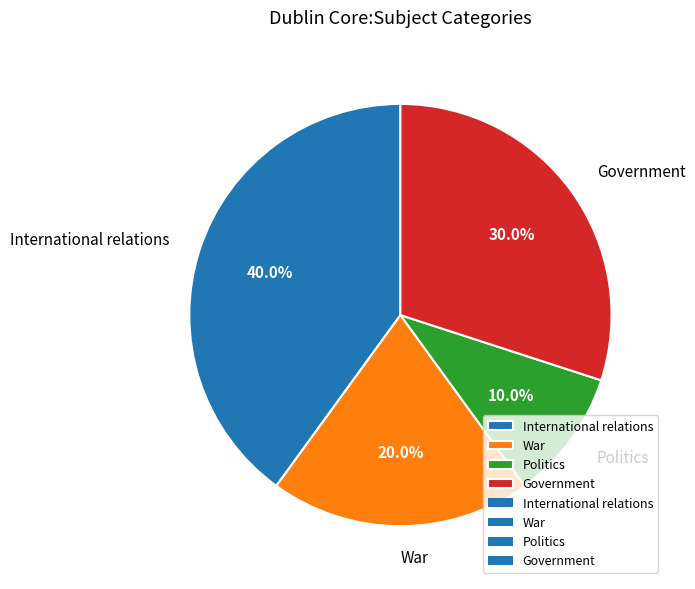

What is the smallest slice in the pie chart?

Politics